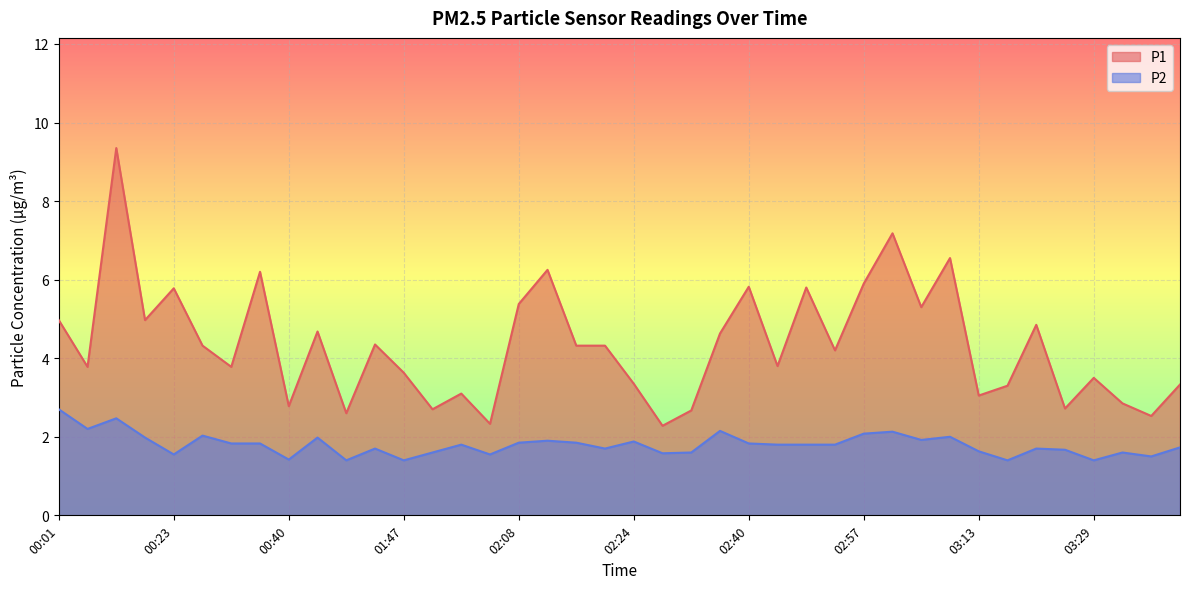

Which series has the largest total across all categories?

P1